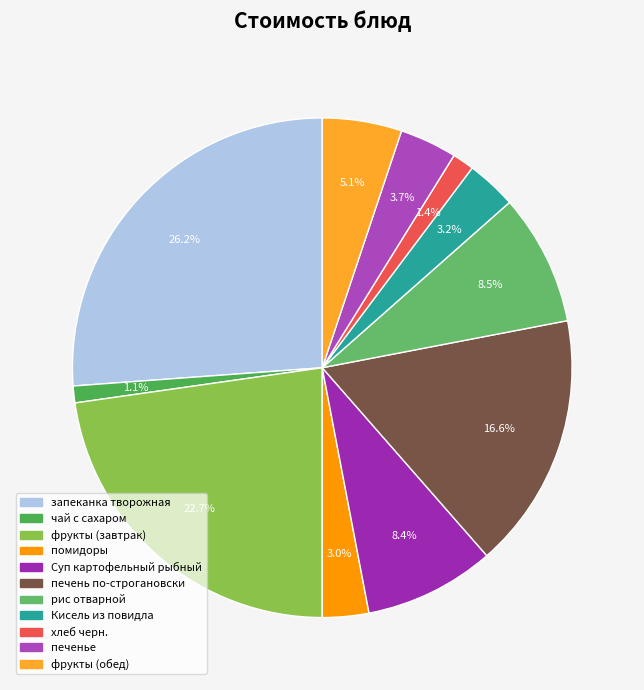

Which category has the biggest portion of the pie?

запеканка творожная